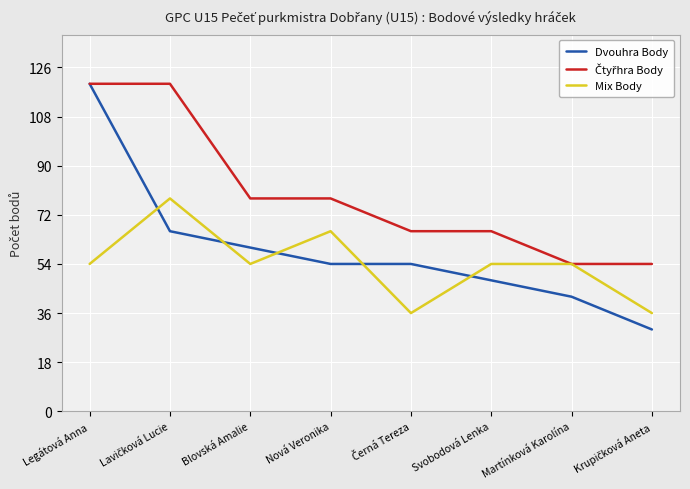

What is the greatest value displayed?

120